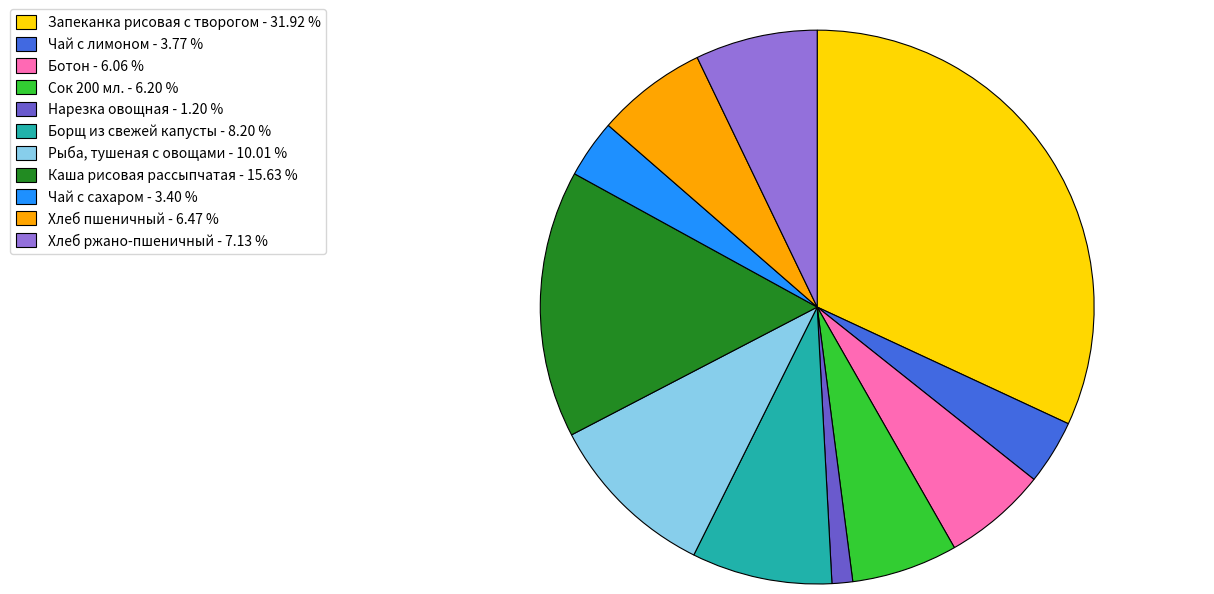

The Чай с лимоном slice represents 4% of the pie. True or false?

True